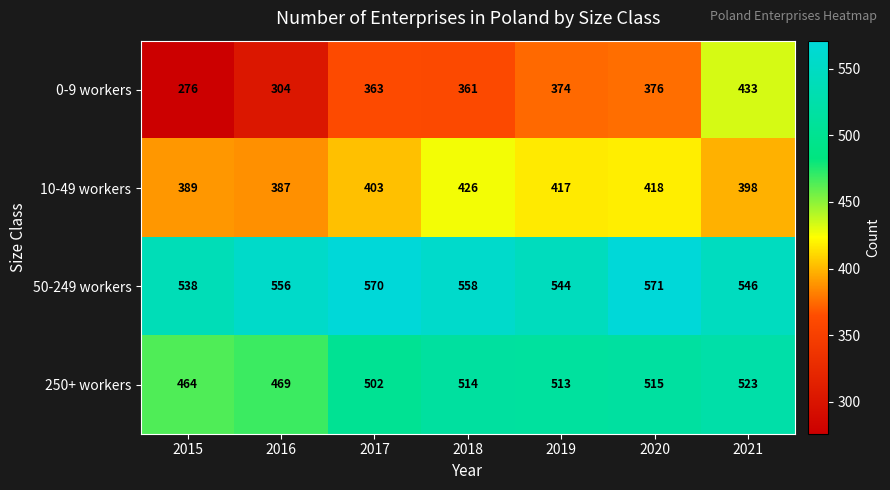

Which category has the highest value across all series?

2020